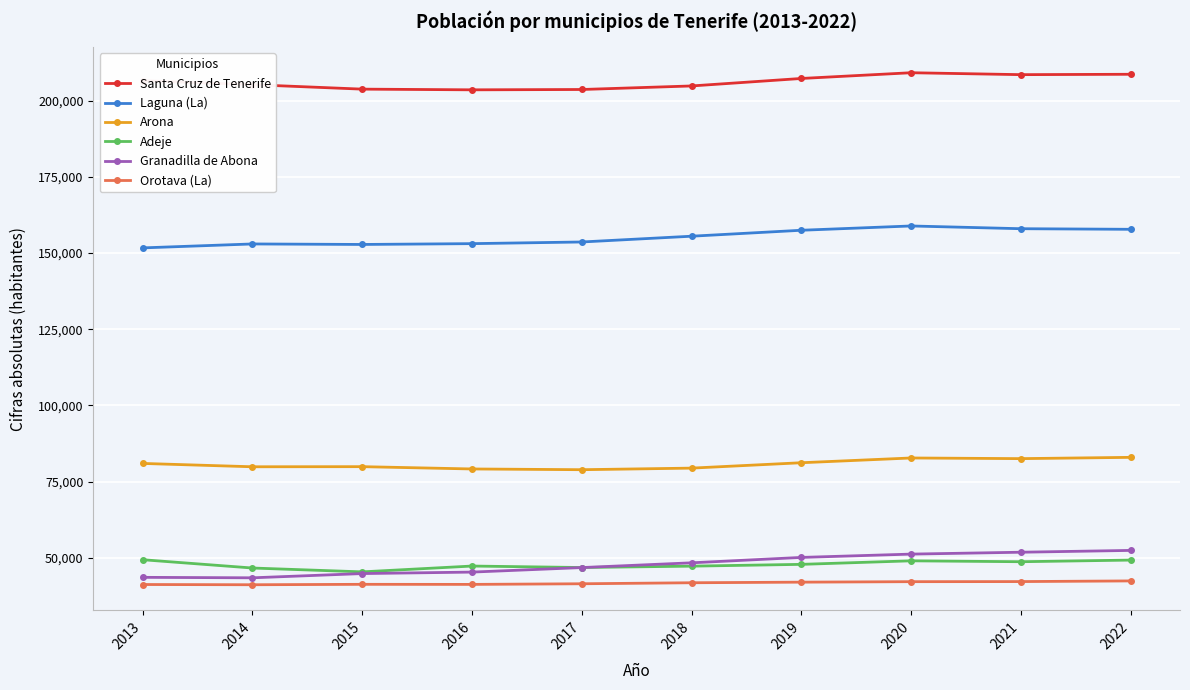

True or false: Arona and Adeje cross at least once.

False